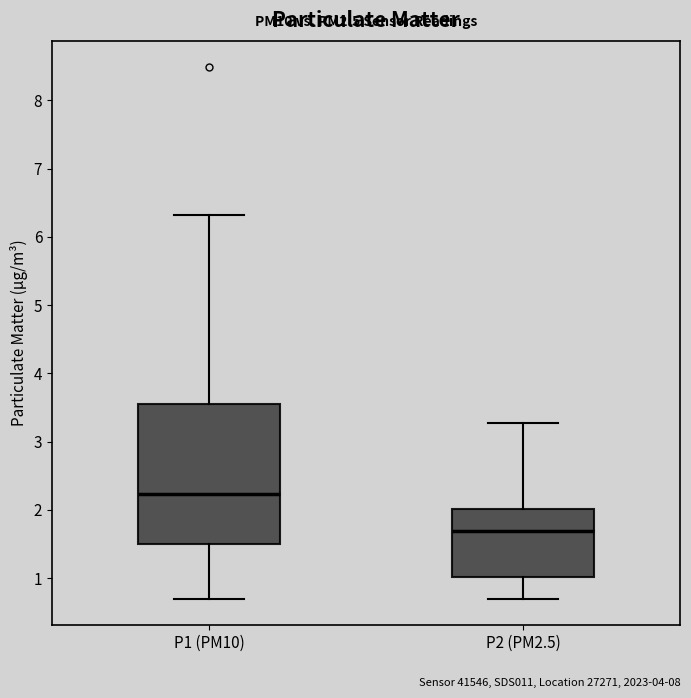

Reading left to right, transcribe this box plot: for each box, give where its median line is, the range the box spans, and where its two whiskers end, as read against the y-axis. The values are not printed on the chart, so give them approximately, as read against the axis.

P1 (PM10): median 2.2, box 1.5 to 3.6, whiskers 0.7 to 6.3
P2 (PM2.5): median 1.7, box 1.0 to 2.0, whiskers 0.7 to 3.3